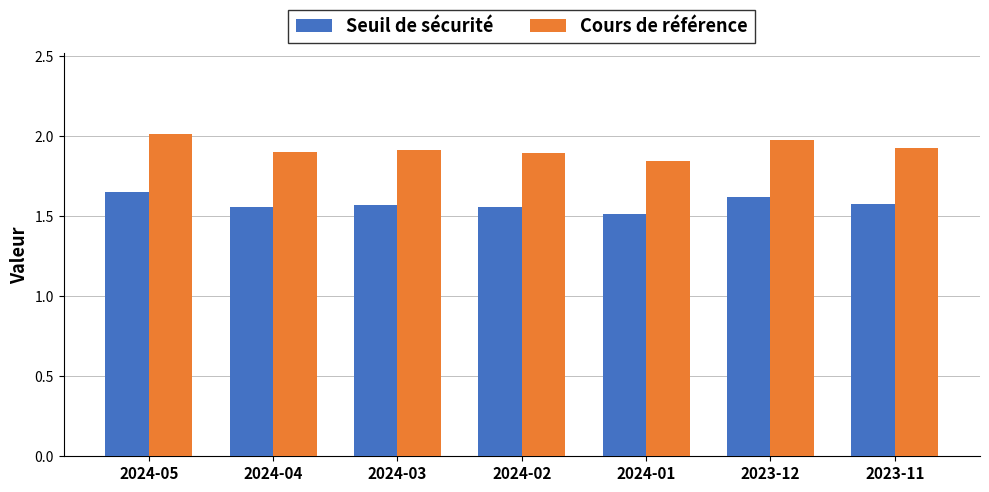

Rank the series by their average value, from highest to lowest.

Cours de référence, Seuil de sécurité